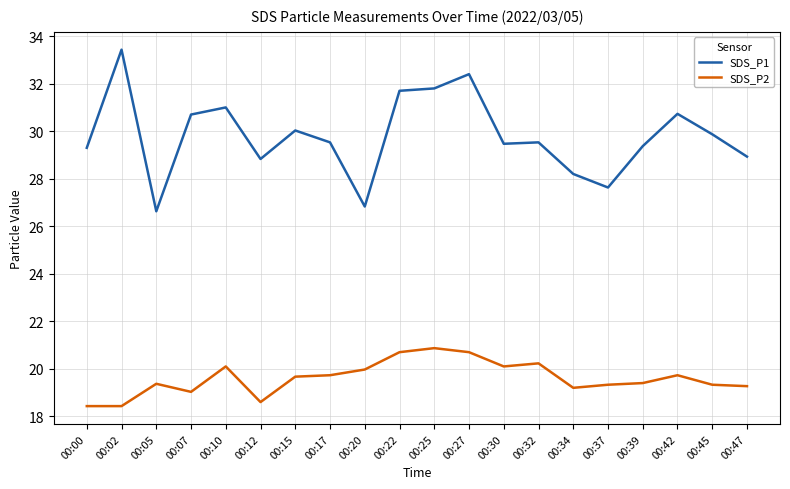

Rank the series by their maximum value, from lowest to highest.

SDS_P2, SDS_P1